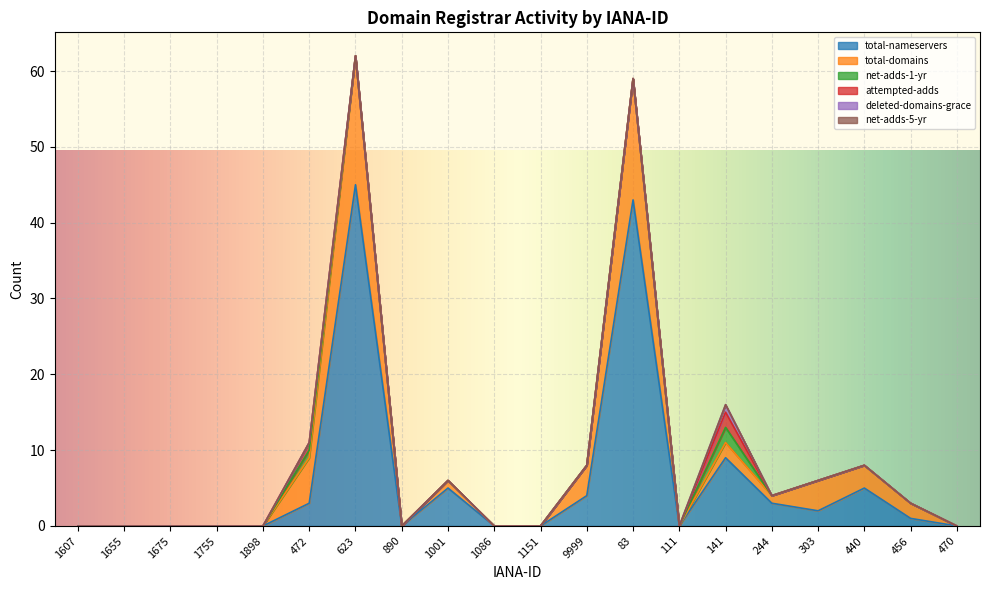

True or false: total-domains has a value of 6 at 472.

True